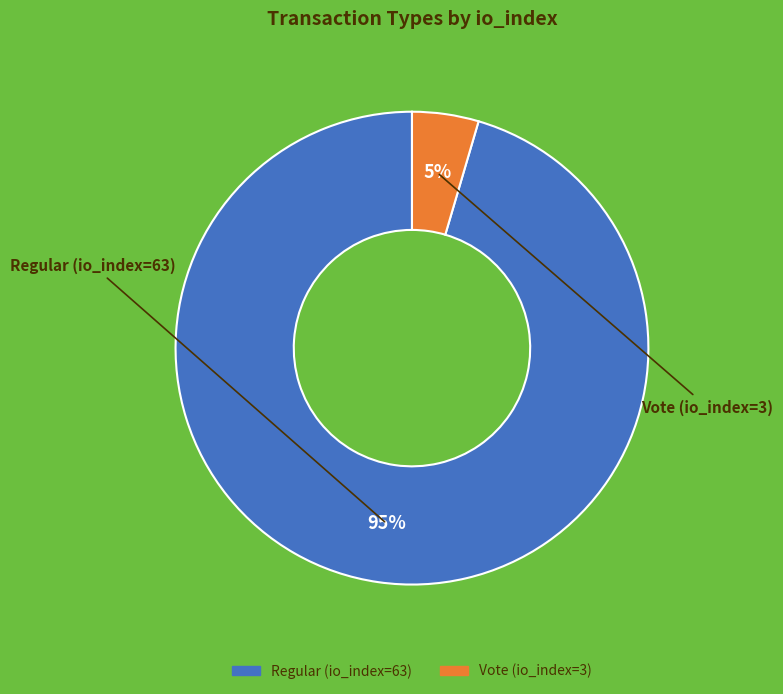

How many slices are in this pie chart?

2